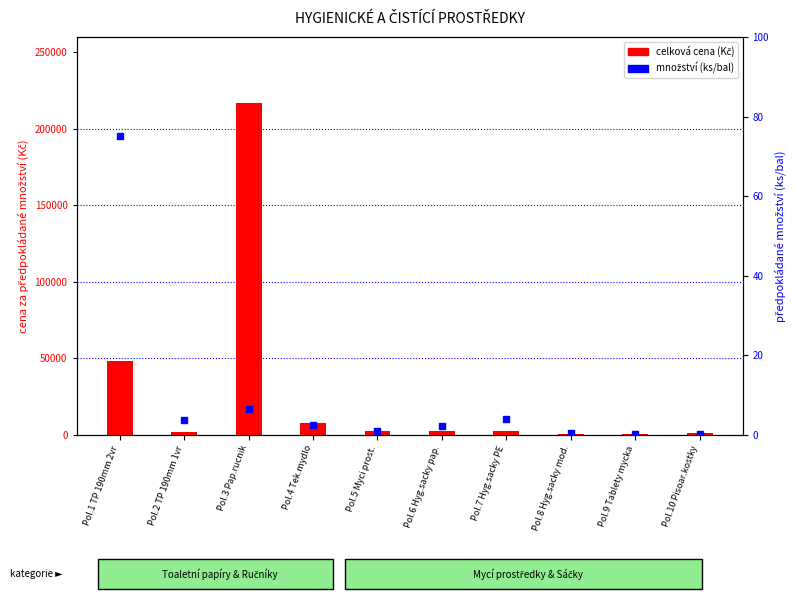

True or false: the data shows 75.0 at Pol.1 TP 190mm 2vr.

True